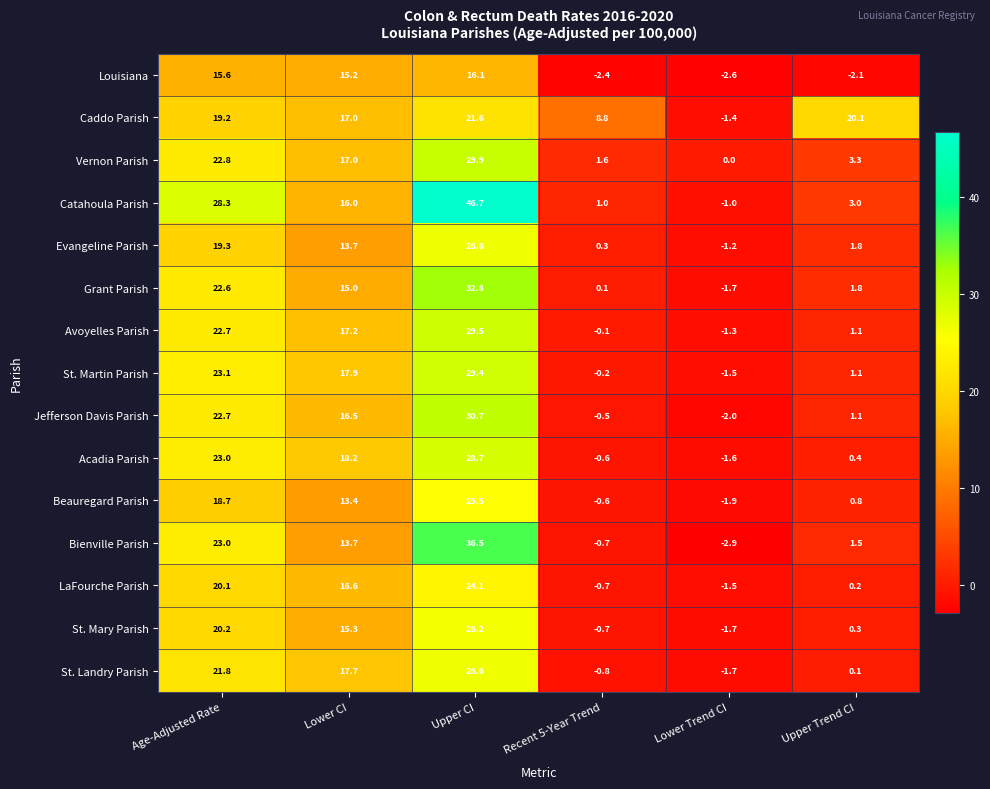

List the labels in order of Evangeline Parish value, largest first.

Upper CI, Age-Adjusted Rate, Lower CI, Upper Trend CI, Recent 5-Year Trend, Lower Trend CI